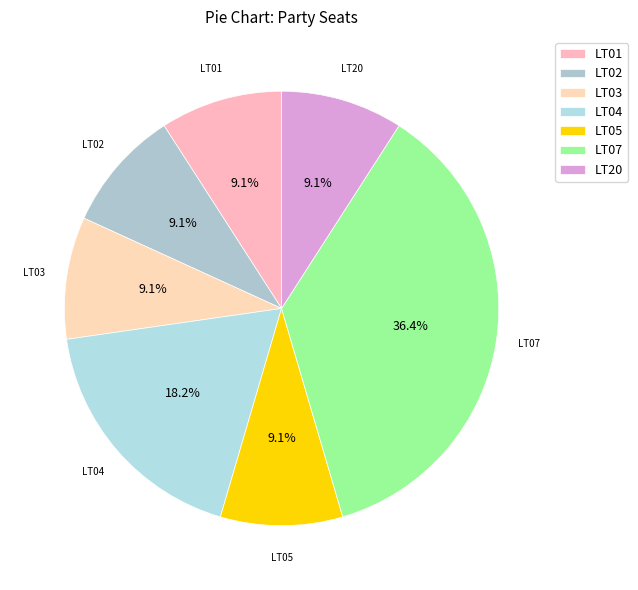

What is the largest slice in the pie chart?

LT07